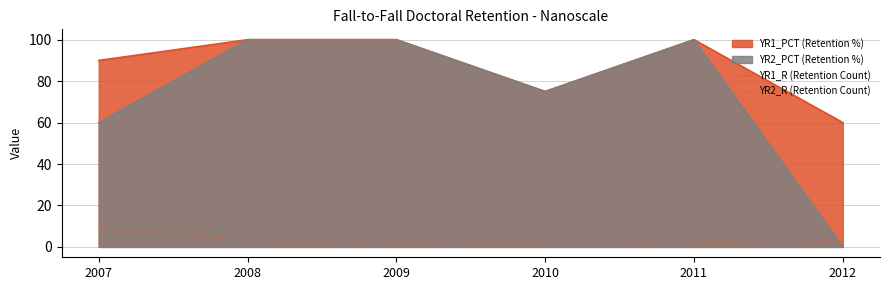

Is it true that YR1_R (Retention Count) equals 3 at 2008?

True